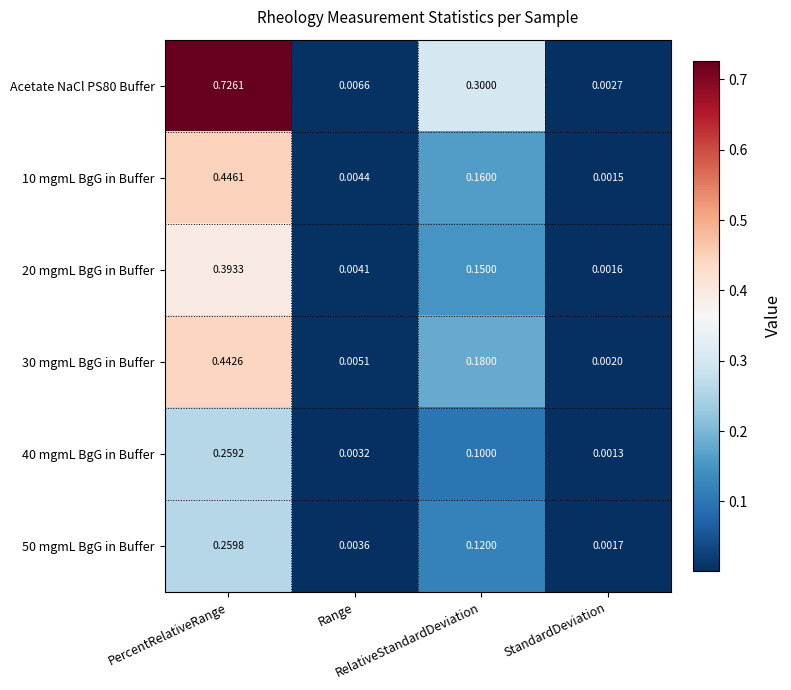

Count the number of categories in the chart.

4